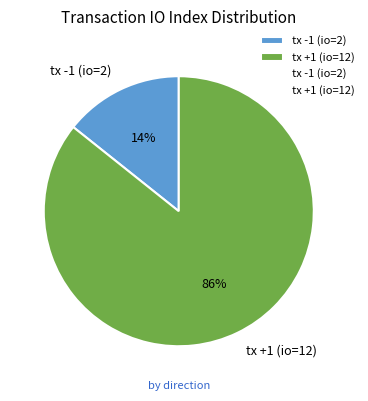

Which slice is the largest?

tx +1 (io=12)